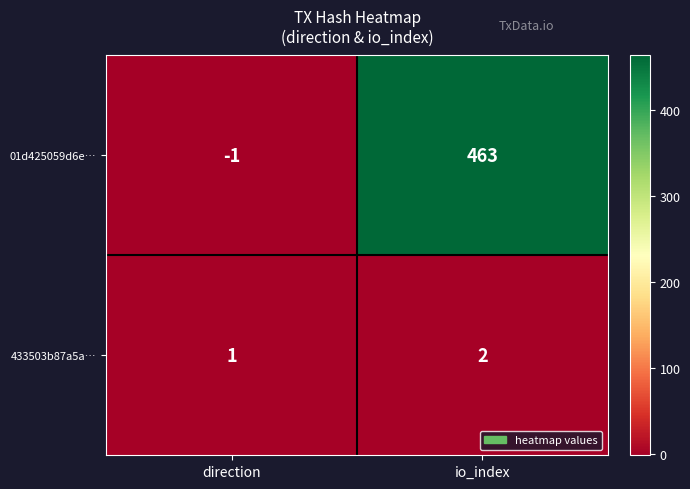

Between direction and io_index, which series saw the biggest shift?

01d425059d6e…